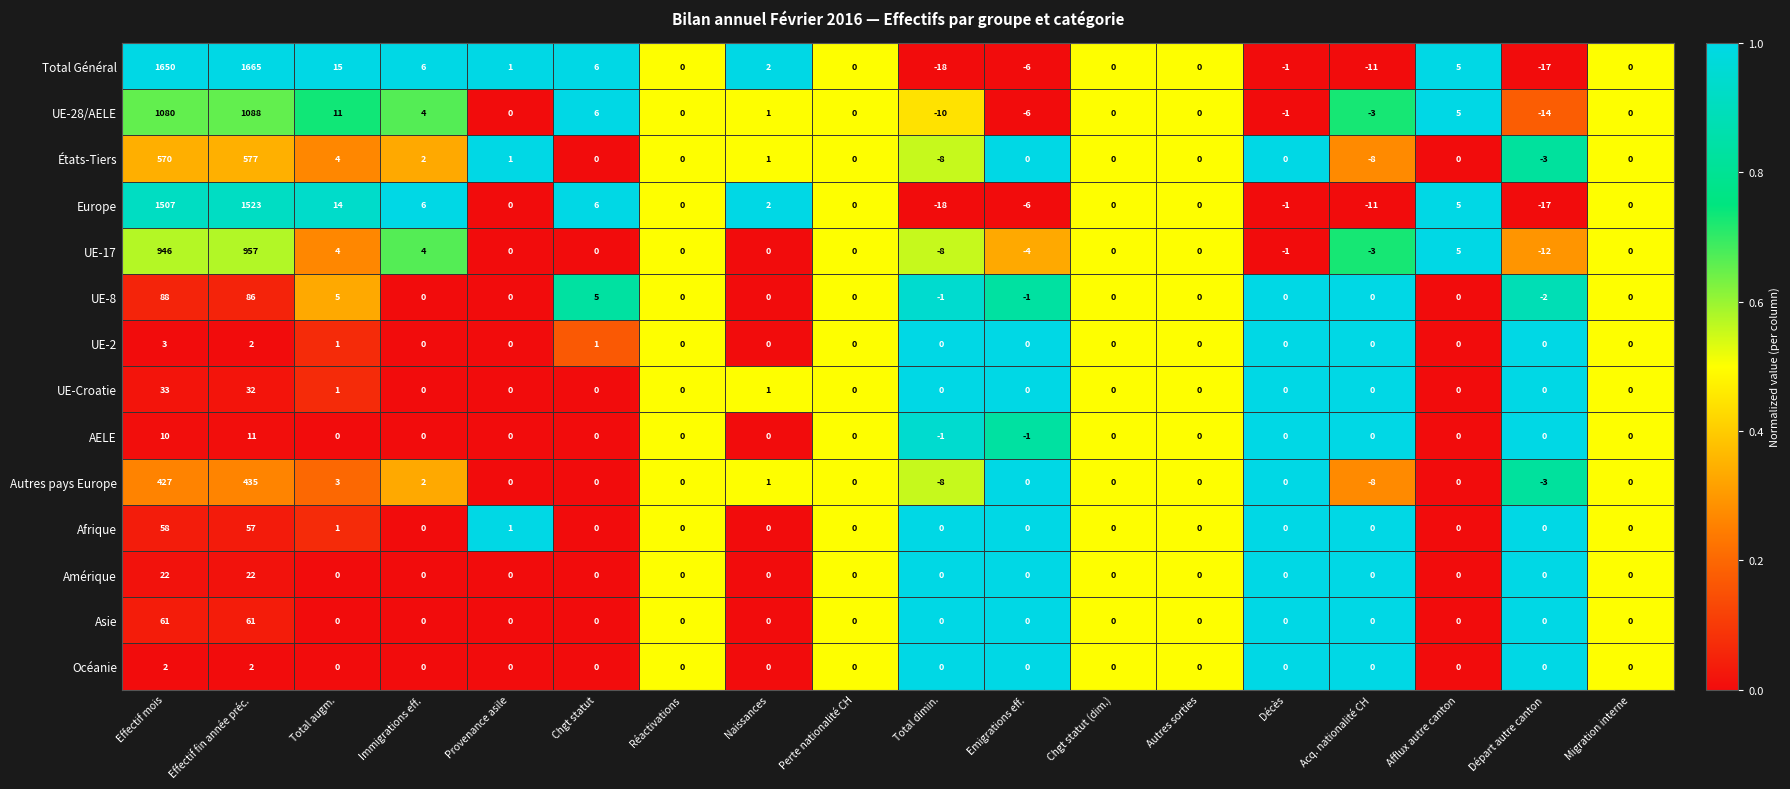

Where is États-Tiers nearest to the value 284?

Total augm.